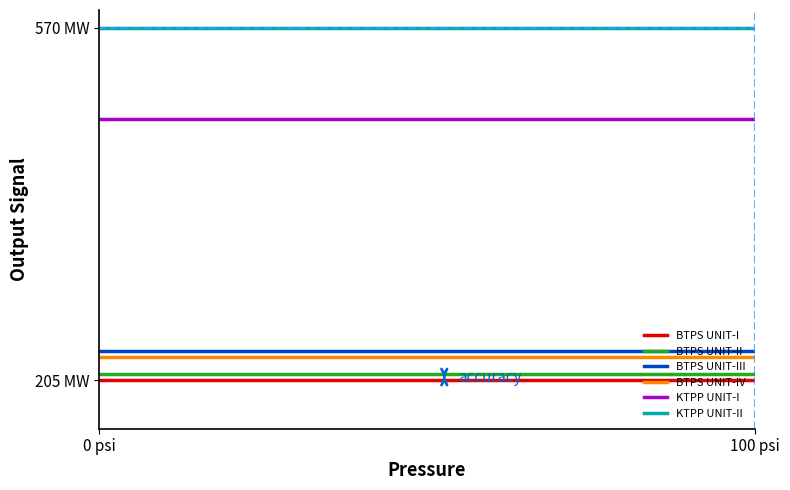

Is this an area chart (filled region under the line)?

No